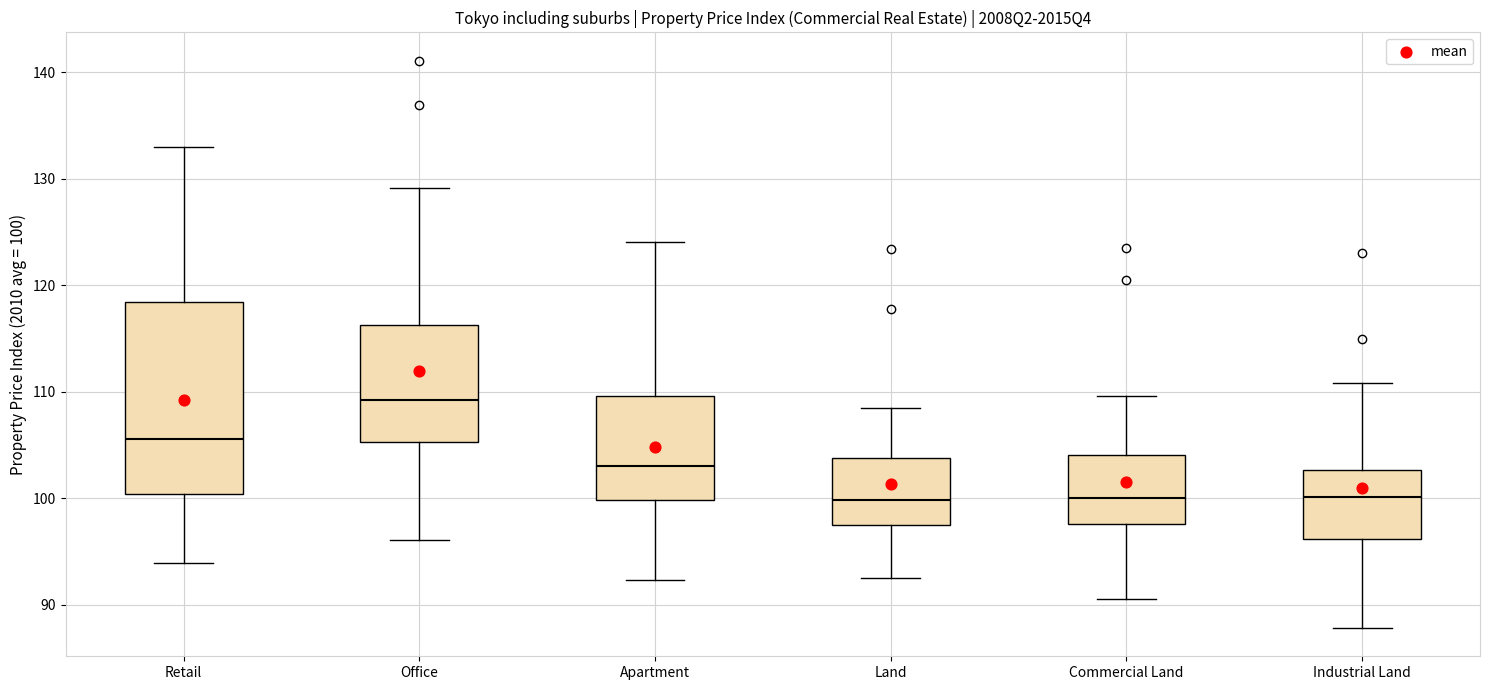

Reading left to right, read every box against the y-axis: the position of its median line, the range the box covers, and the ends of its whiskers. The values are not printed on the chart, so give them approximately, as read against the axis.

Retail: median 106, box 100 to 118, whiskers 94 to 133
Office: median 109, box 105 to 116, whiskers 96 to 129
Apartment: median 103, box 100 to 110, whiskers 92 to 124
Land: median 100, box 98 to 104, whiskers 93 to 108
Commercial Land: median 100, box 98 to 104, whiskers 91 to 110
Industrial Land: median 100, box 96 to 103, whiskers 88 to 111